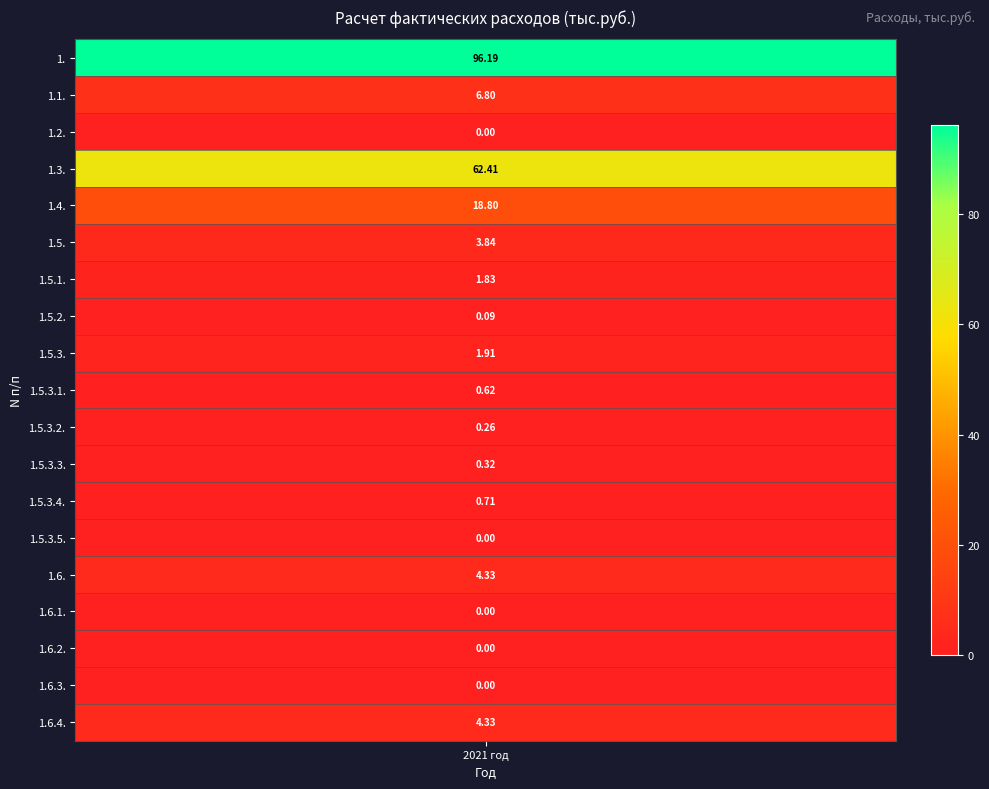

What is the sum of all values?

202.5